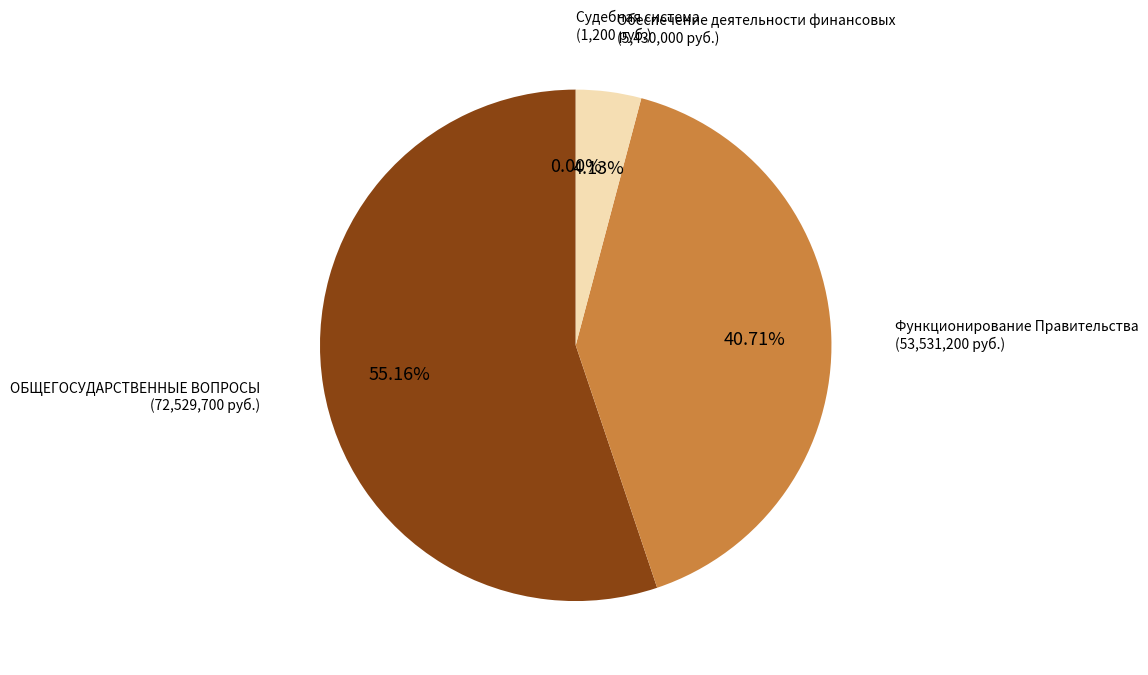

What is the largest slice in the pie chart?

ОБЩЕГОСУДАРСТВЕННЫЕ ВОПРОСЫ